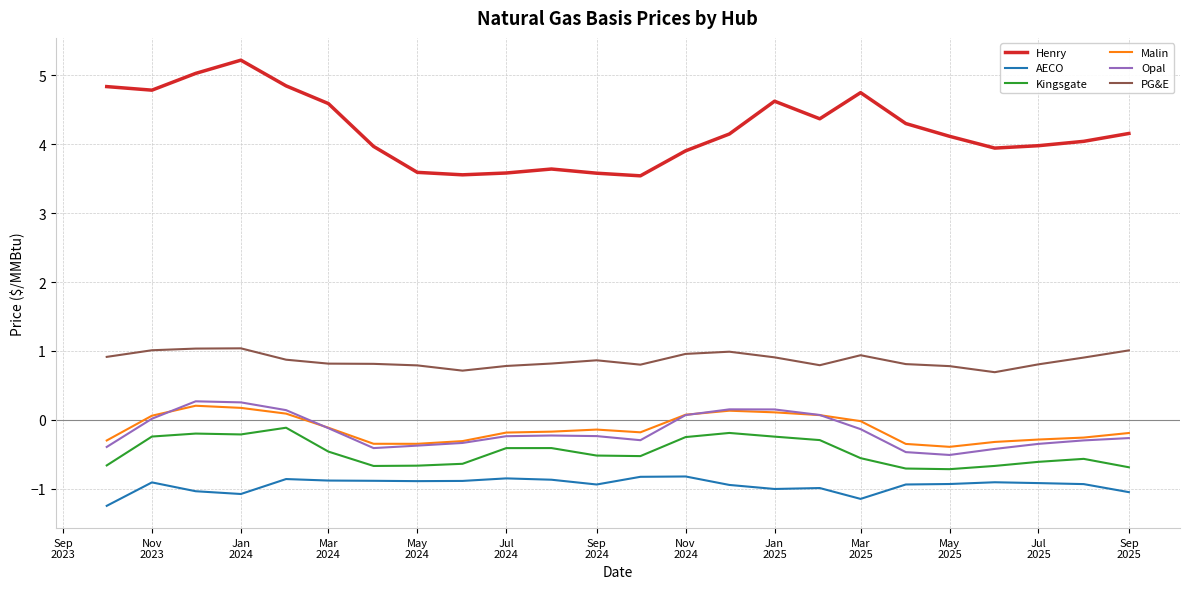

What is the sum of all Malin values?

-3.0